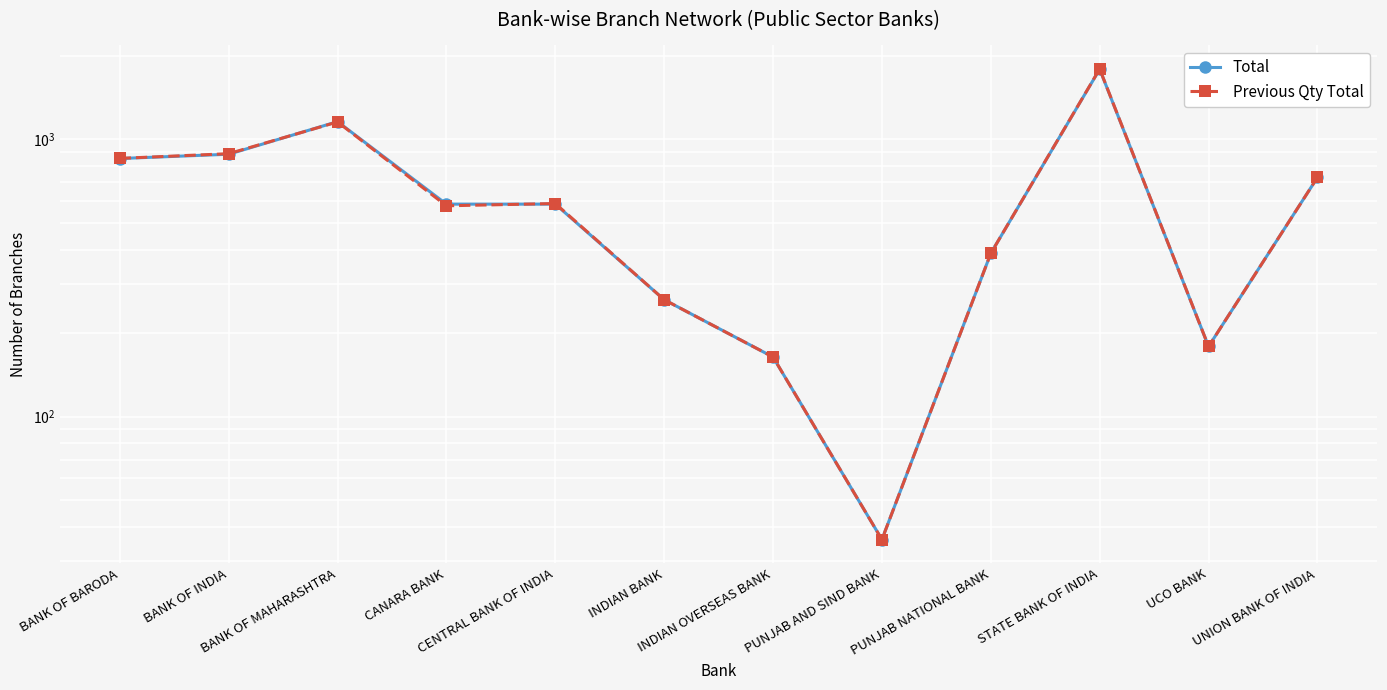

Rank the series by their maximum value, from lowest to highest.

Total, Previous Qty Total